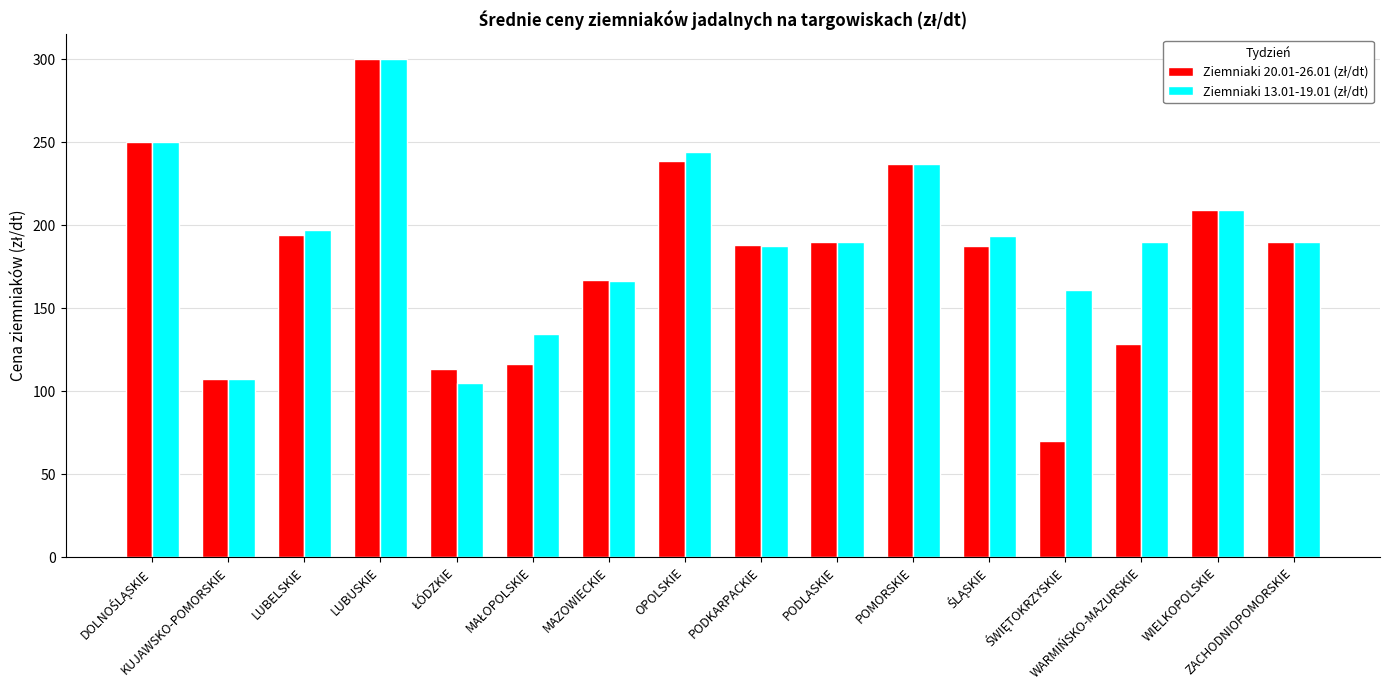

At how many categories does at least one series exceed 84?

16